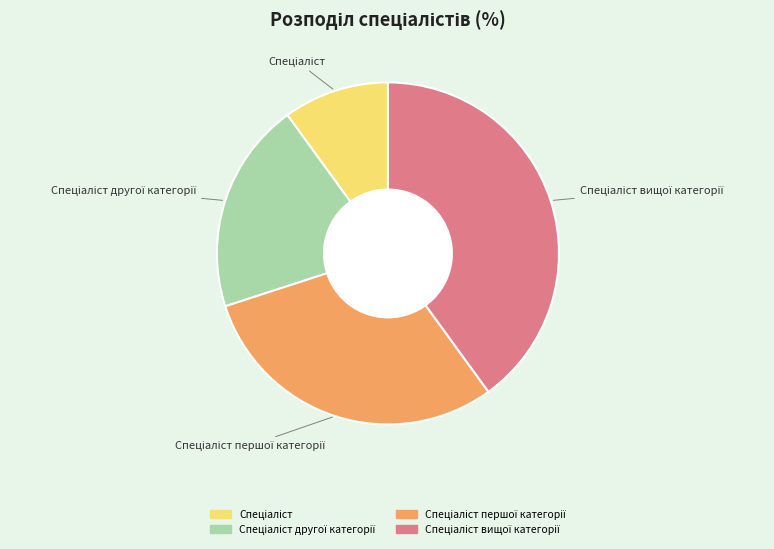

Is there a majority slice in this chart?

No